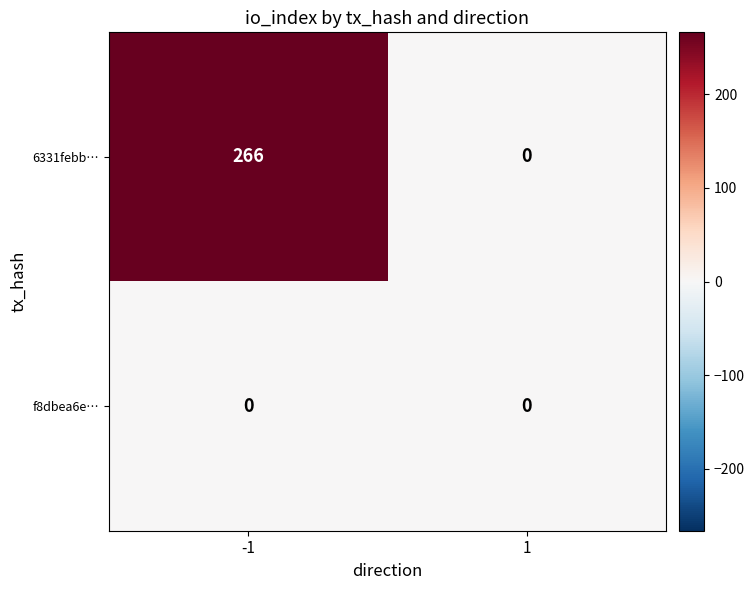

List the series in order of their overall mean, lowest first.

f8dbea6e…, 6331febb…